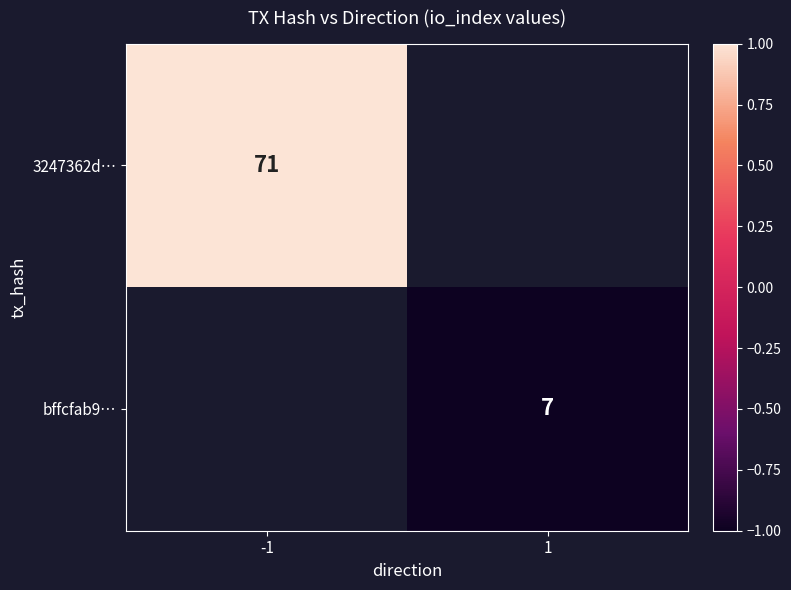

Between 1 and -1, which is larger?

-1